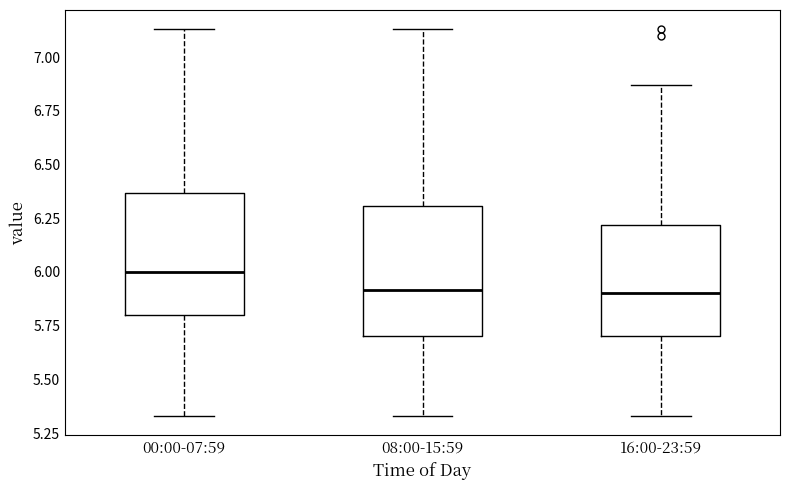

Where does the upper whisker of the box for 08:00-15:59 end on the y-axis? The values are not printed on the chart, so give them approximately, as read against the axis.

7.15